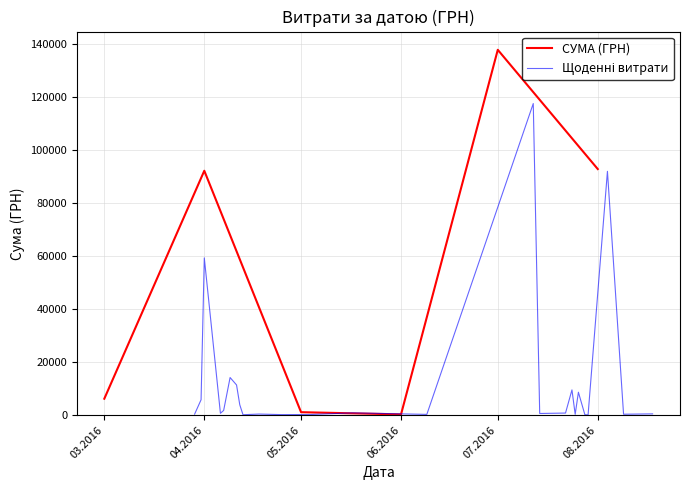

What is the sum of the values at 04.08.2016 and 24.07.2016?

92010.2